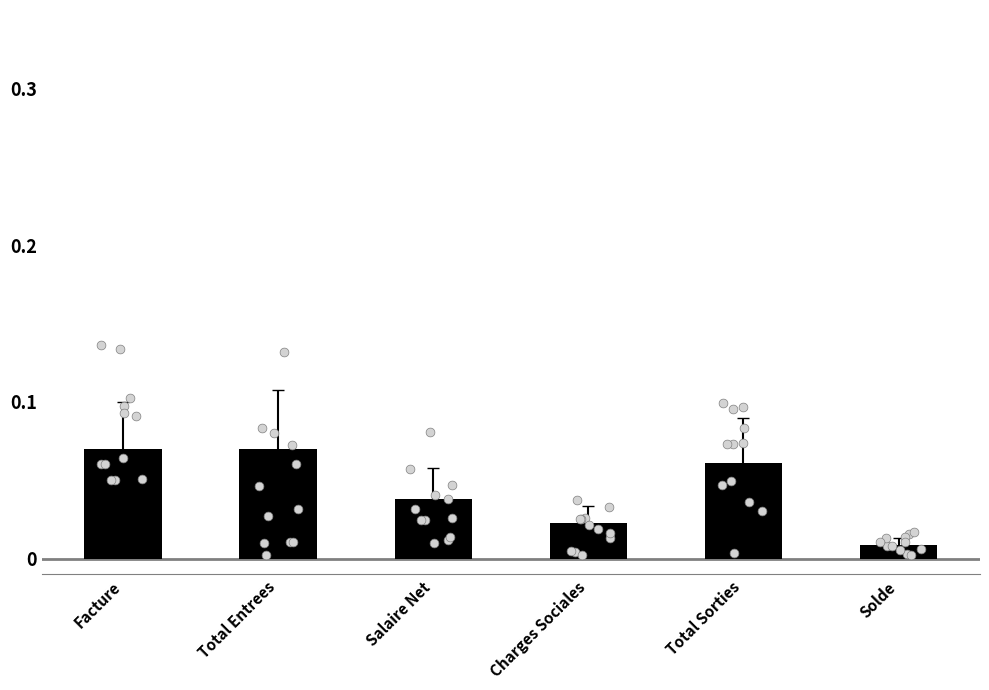

Between Facture and Total Entrees, which is larger?

Facture